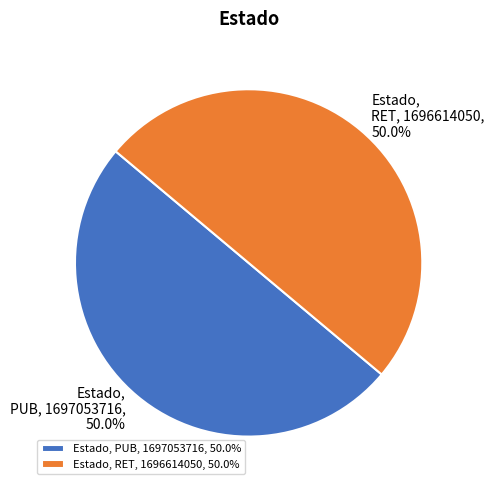

What is the ratio of the value at RET to the value at PUB?

1.0